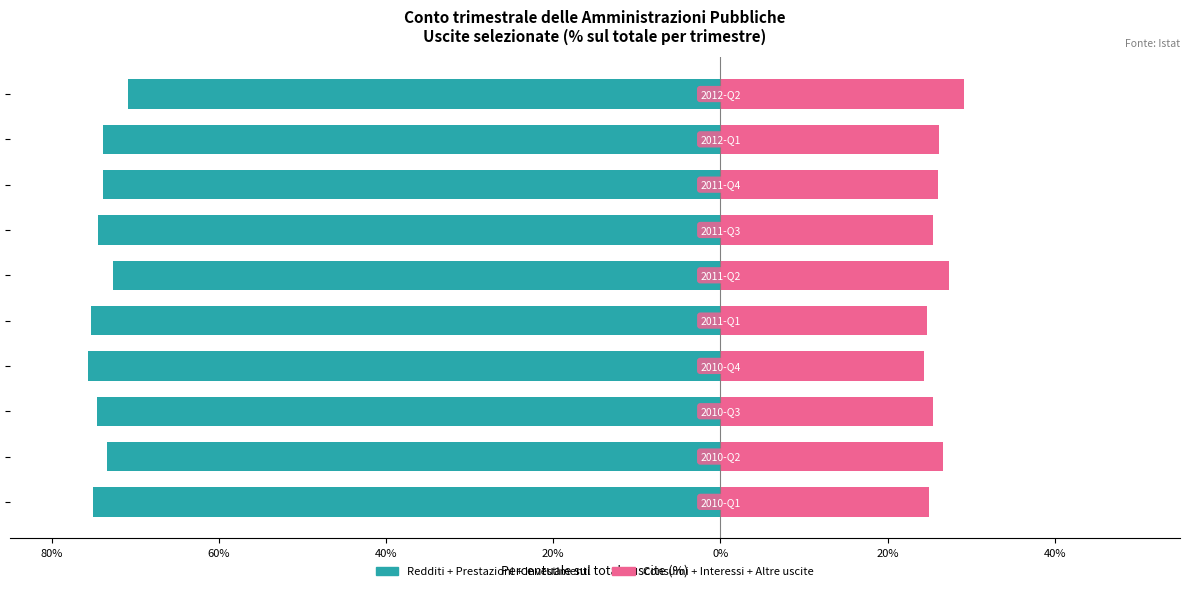

How many data points in Spese secondarie (destra) are above 26?

5